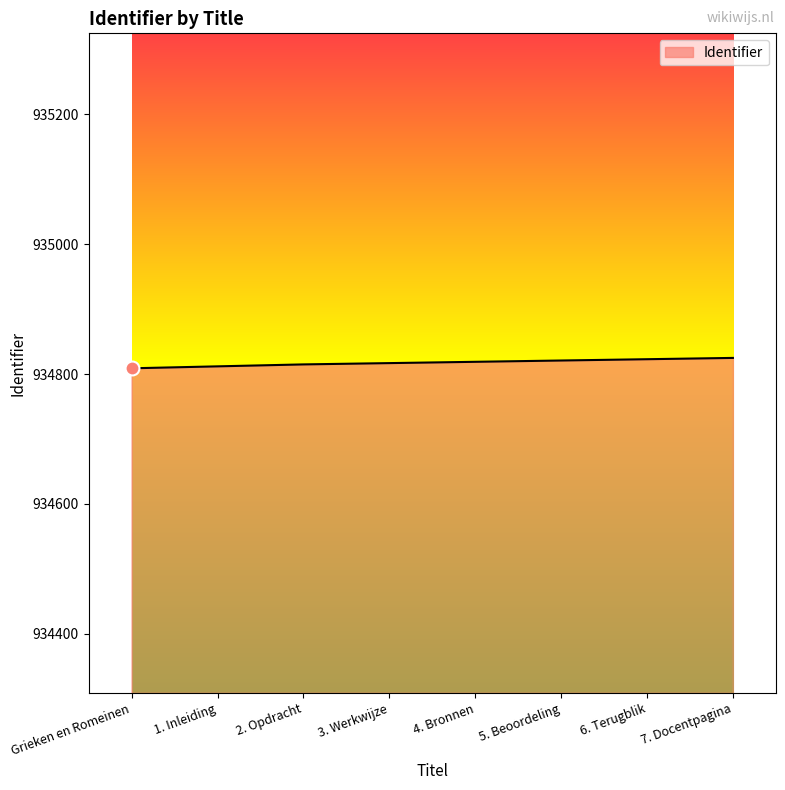

What is the ratio of the value at 2. Opdracht to the value at 4. Bronnen?

1.0